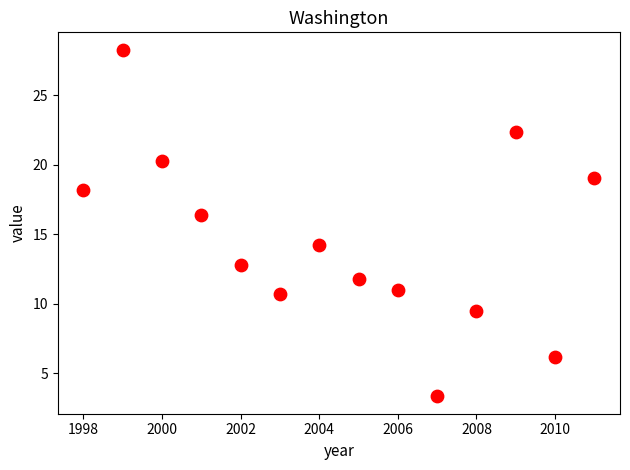

What Y value in the scatter plot is closest to 15?

14.2